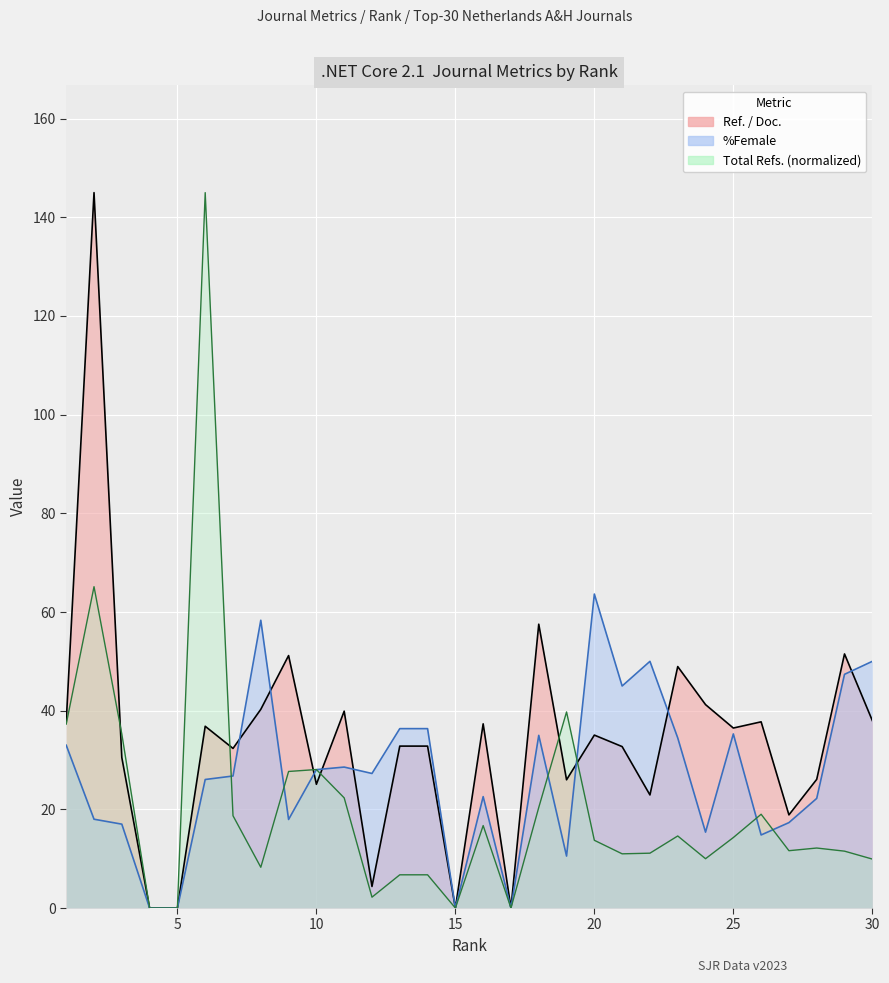

Where is the first local minimum for Ref. / Doc.?

7